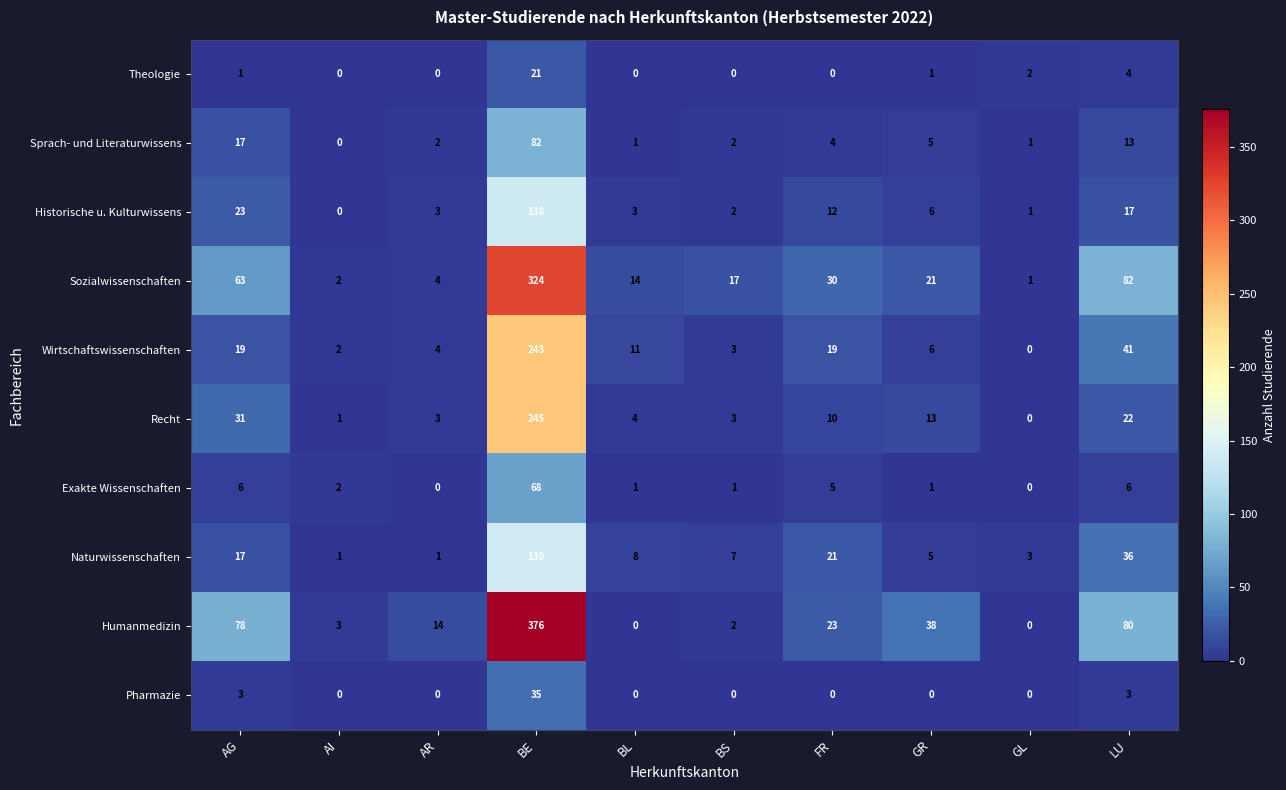

Where does the Sprach- und Literaturwissens series first go above 4?

AG